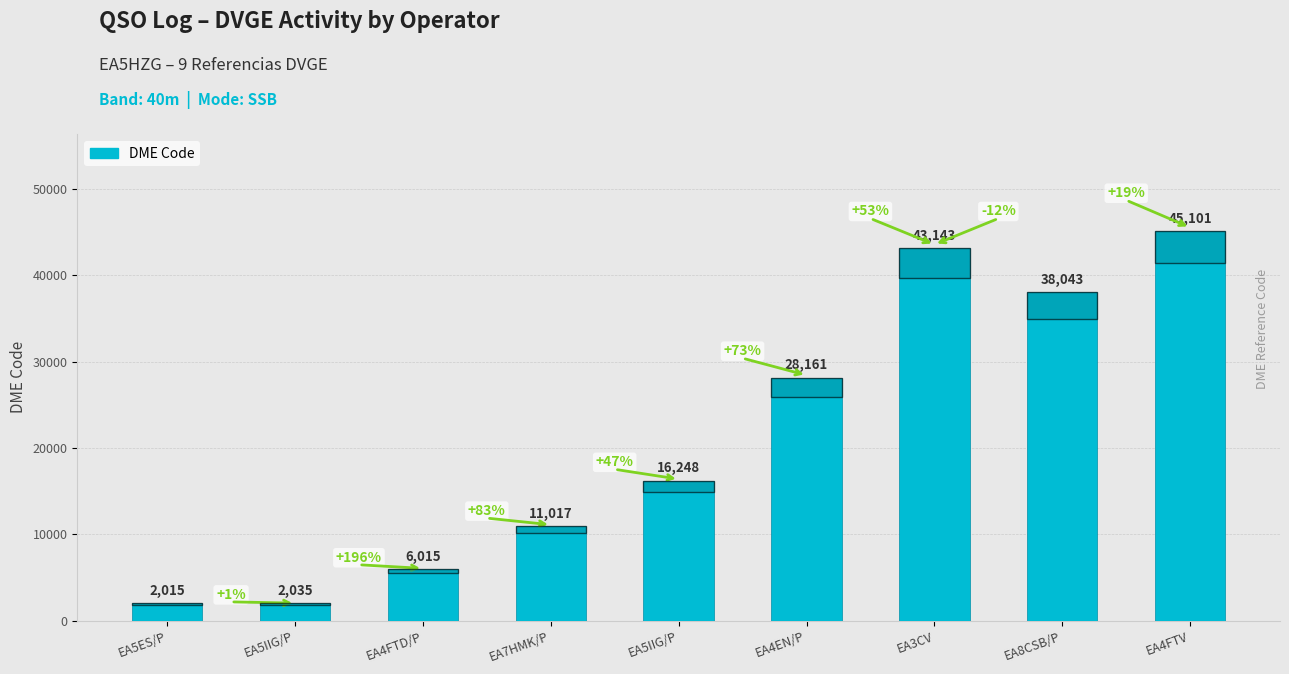

What is the greatest value displayed?

45101